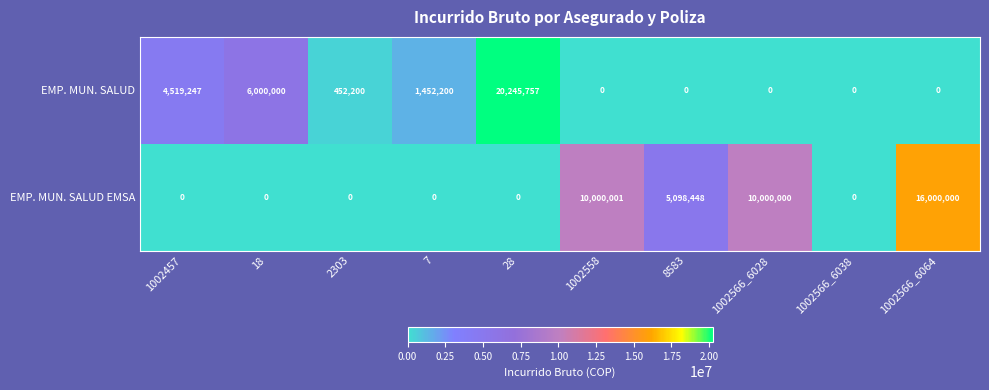

List the series in order of their overall mean, lowest first.

EMP. MUN. SALUD, EMP. MUN. SALUD EMSA